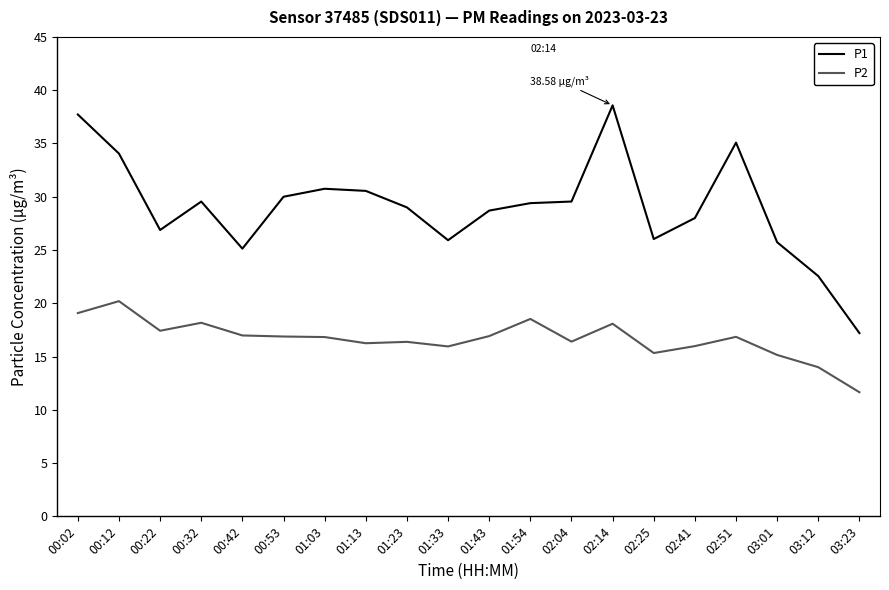

Which series has the largest range (max minus min)?

P1